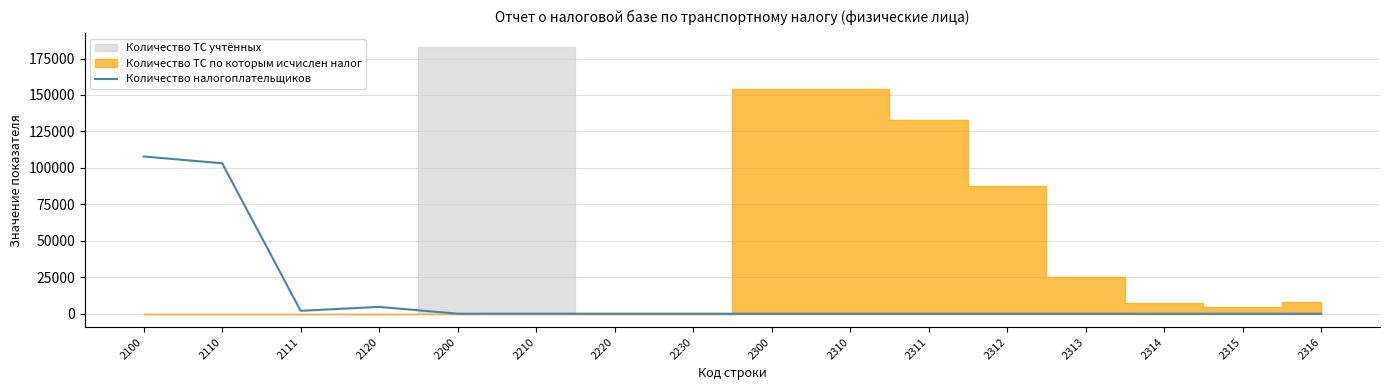

How many interior local peaks (higher than both neighbors) does the data have?

1